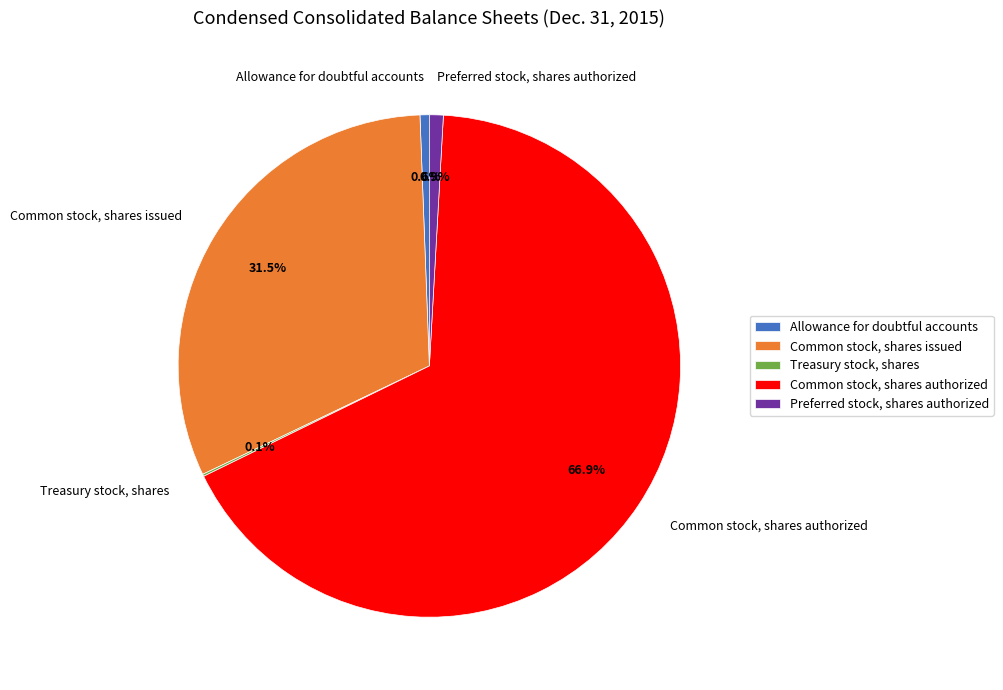

What is the ratio of the value at Common stock, shares authorized to the value at Allowance for doubtful accounts?

111.9